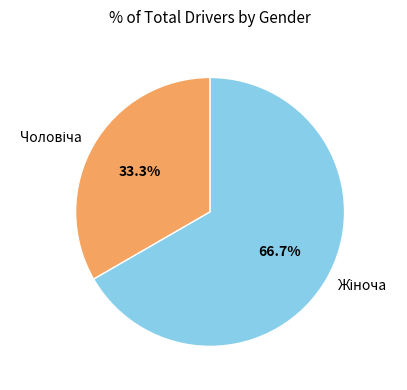

Does any single category account for the majority?

Yes